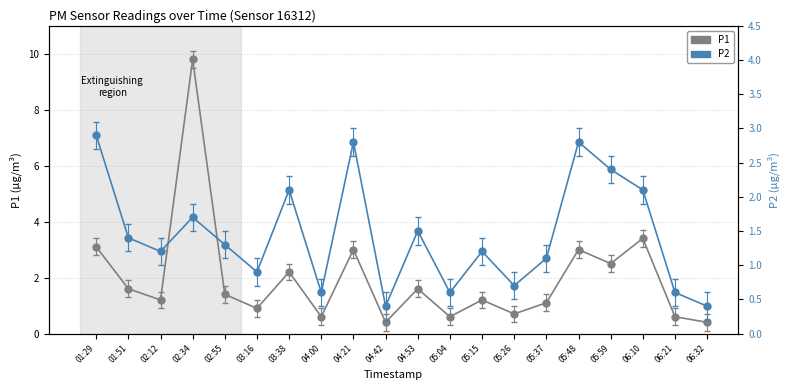

What is the difference between the maximum and minimum values in the P2 series?

2.5